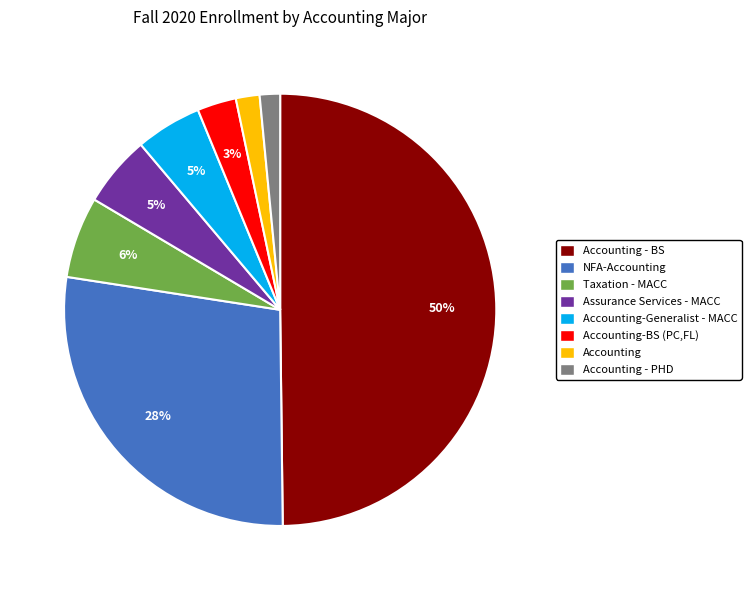

To the nearest percent, what is the difference between the largest and smallest slice percentages?

48%